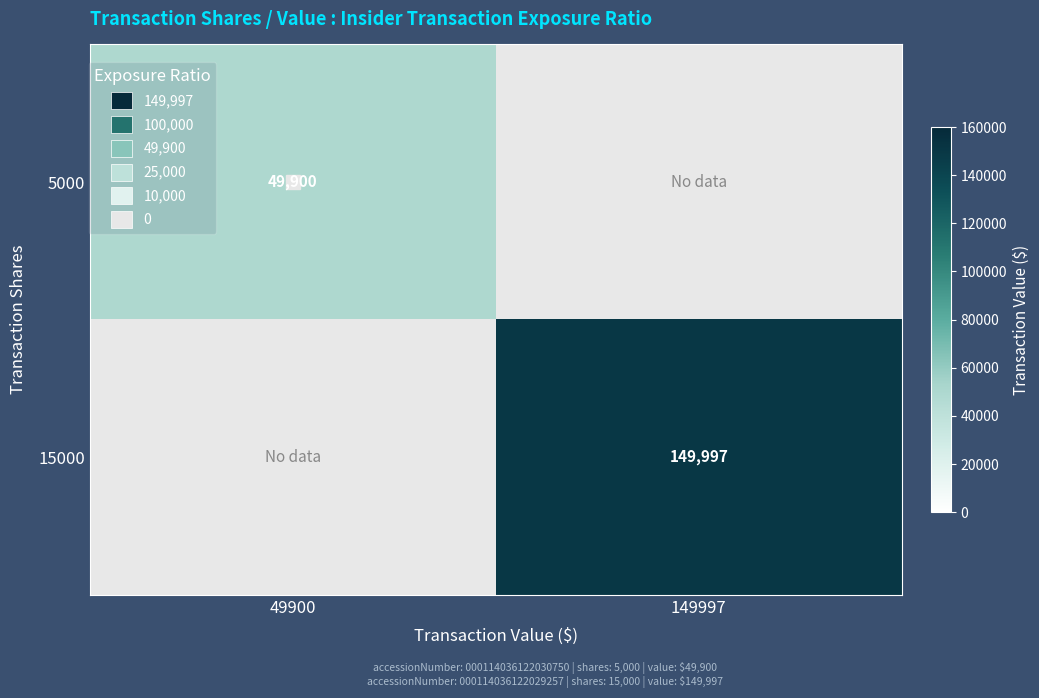

Count the number of categories in the chart.

2